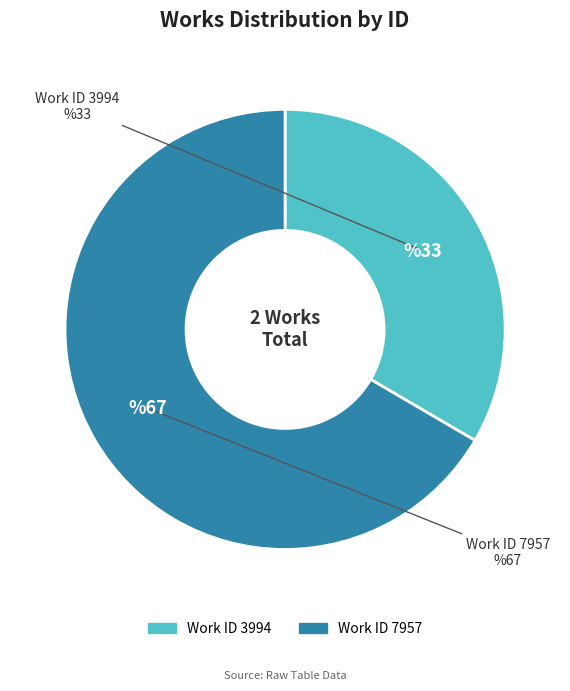

What percentage do Work ID 3994 and Work ID 7957 together represent?

100.0%